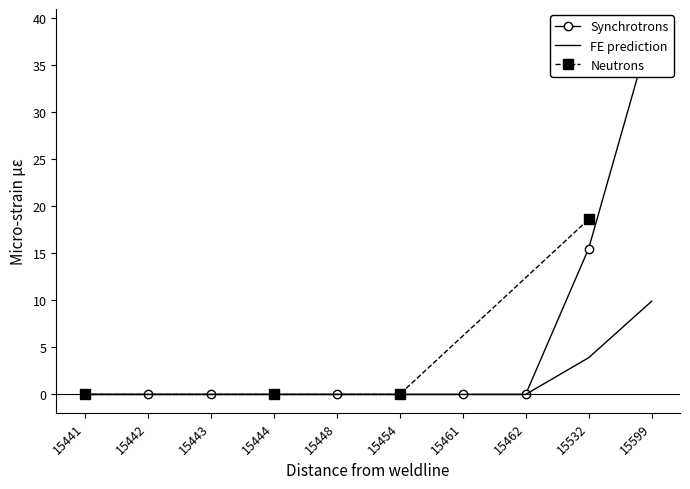

List the labels in order of value, largest first.

15599, 15532, 15441, 15442, 15443, 15444, 15448, 15454, 15461, 15462